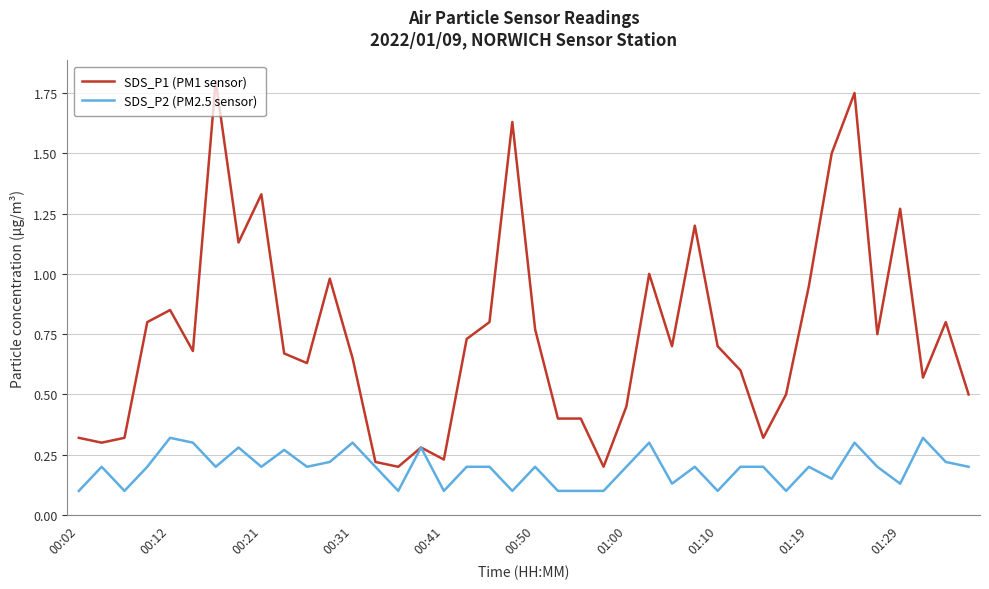

Which series has the largest total across all categories?

SDS_P1 (PM1 sensor)